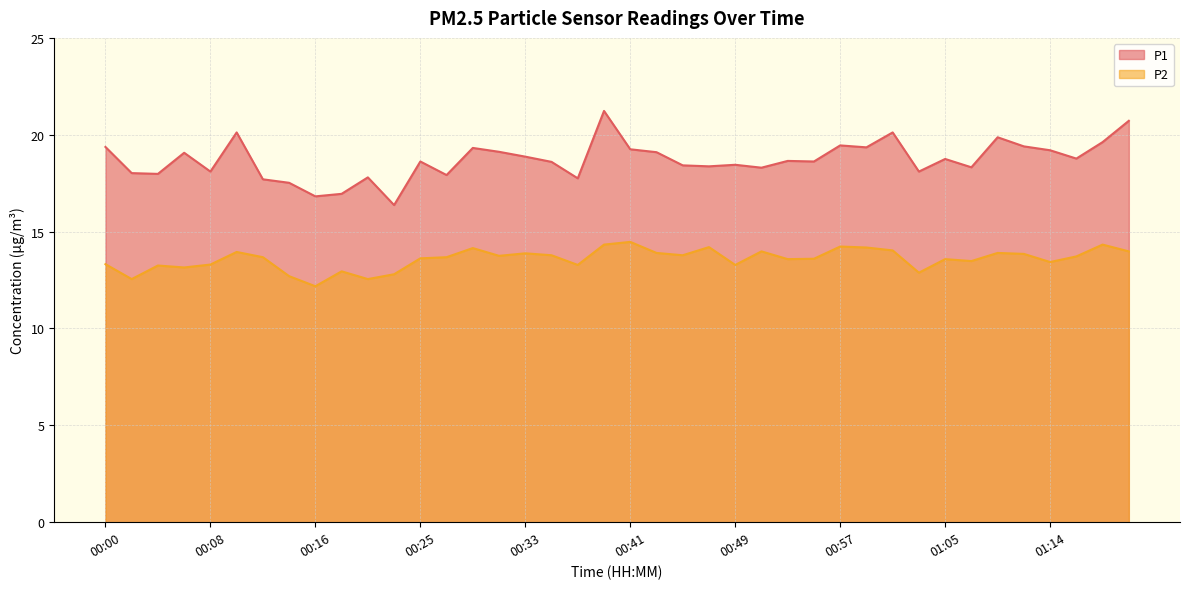

Is it true that P2 equals 4.0 at 00:29?

False